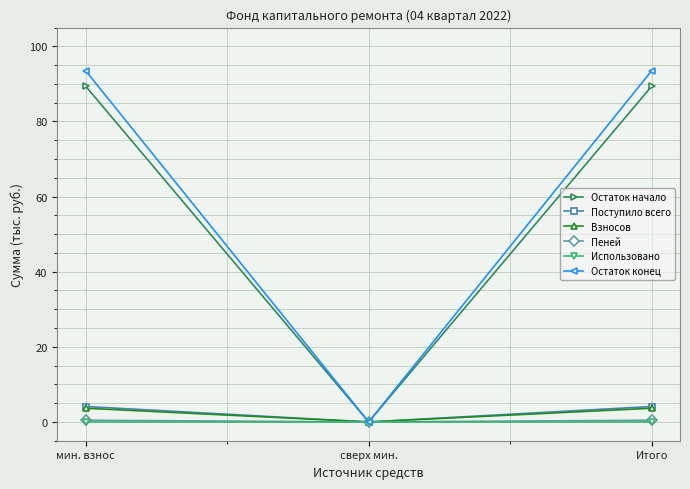

Between сверх мин. and Итого, which series saw the biggest shift?

Остаток конец